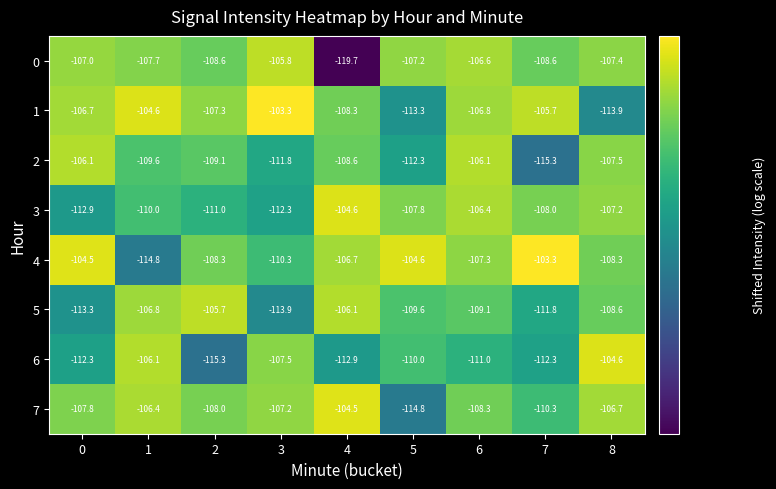

Which series has the largest range (max minus min)?

0